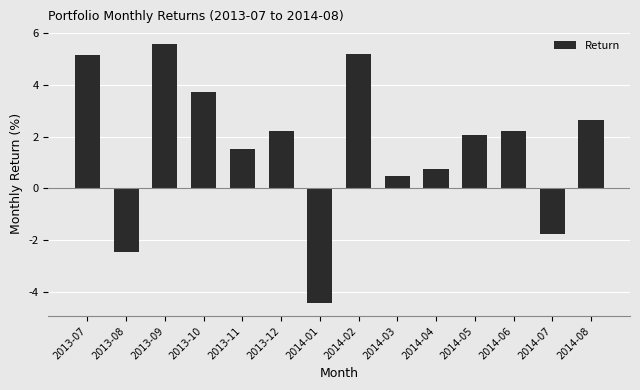

At which category does the chart reach its minimum across all series?

2014-01